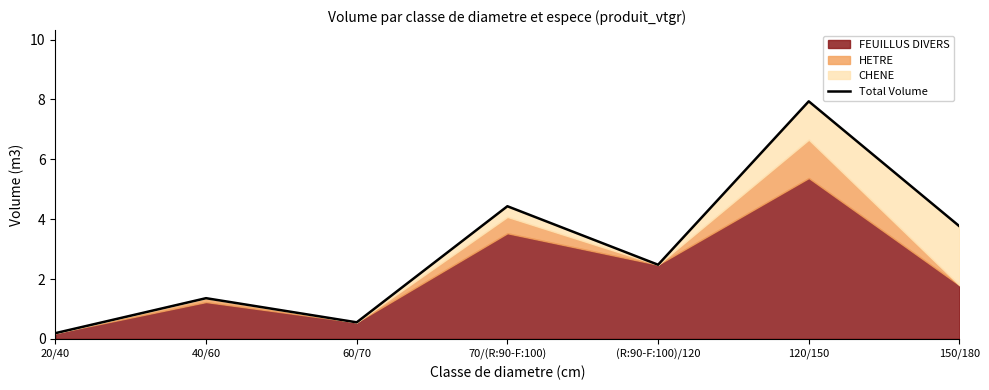

What is the smallest value displayed?

0.2